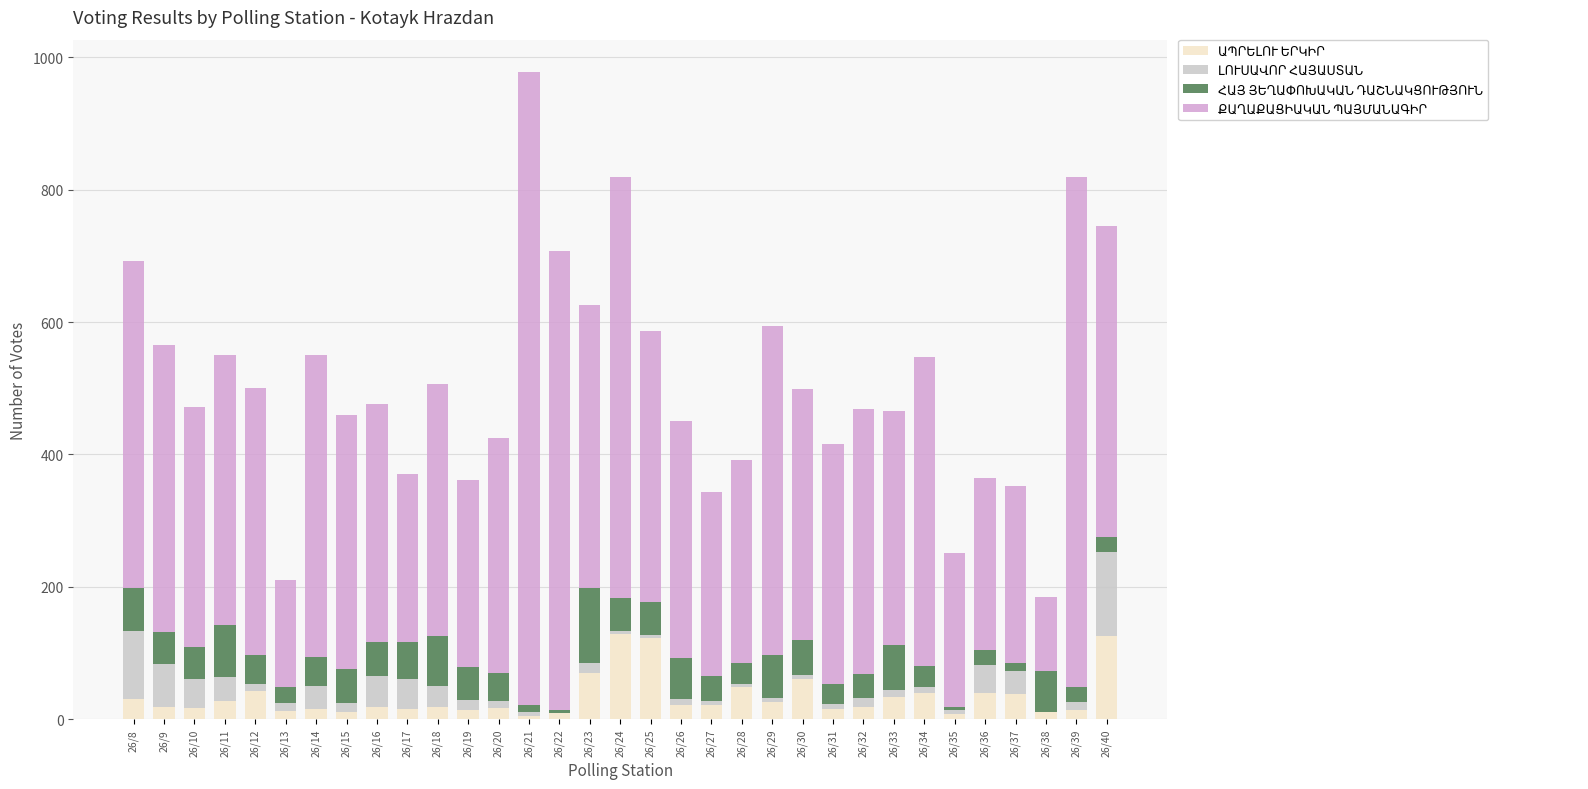

Are the bars horizontal?

No